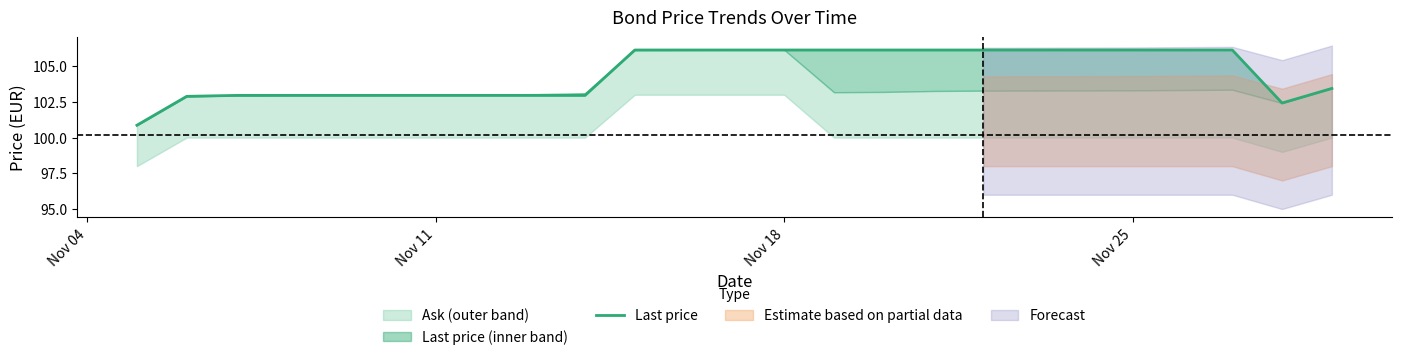

What is the maximum value shown in the chart?

106.1